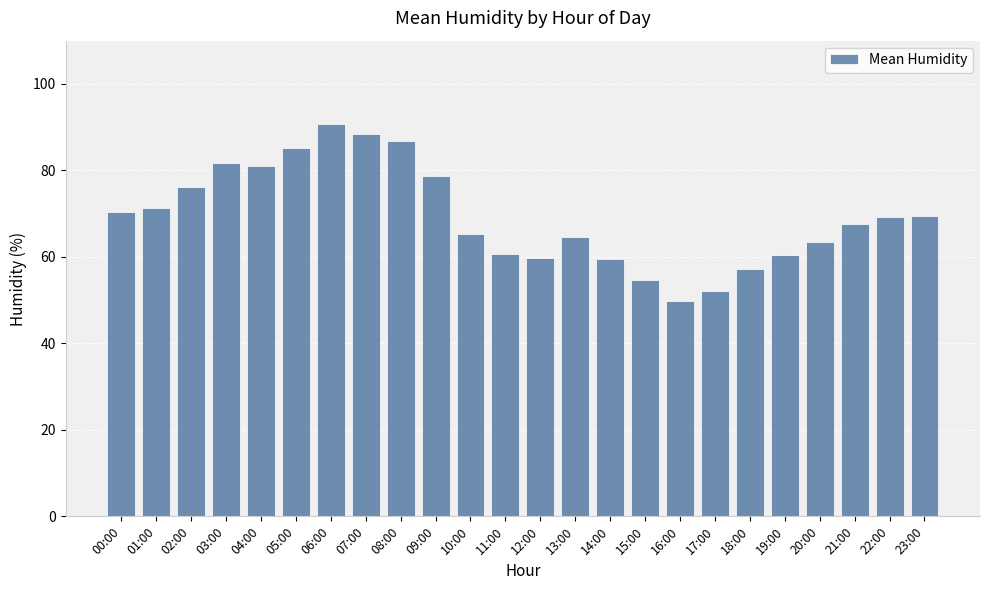

Between 05:00 and 13:00, which is larger?

05:00